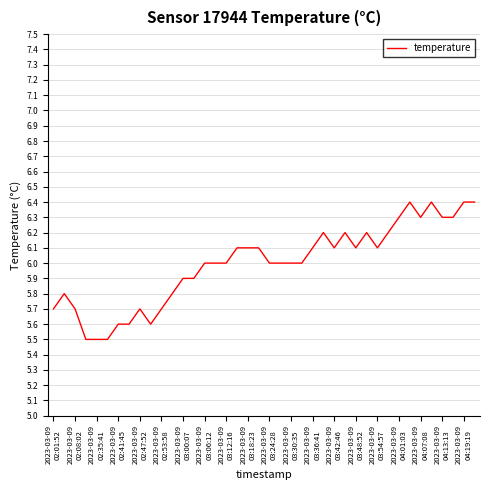

What is the sum of all values?

239.8